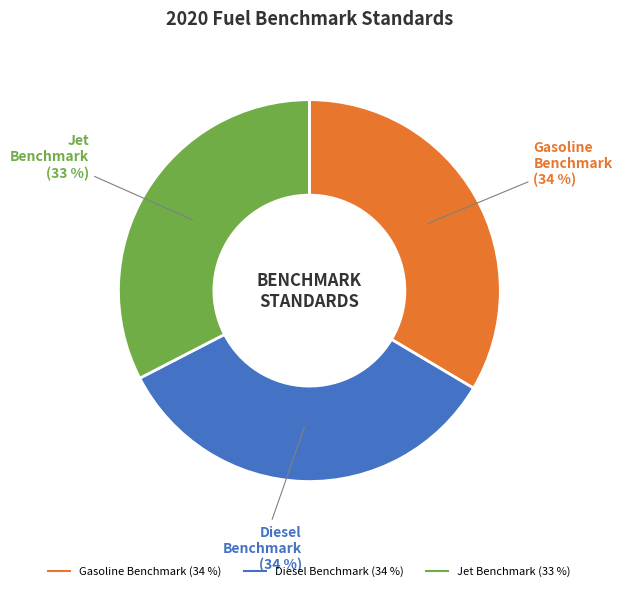

Is there any slice that represents more than half of the pie?

No